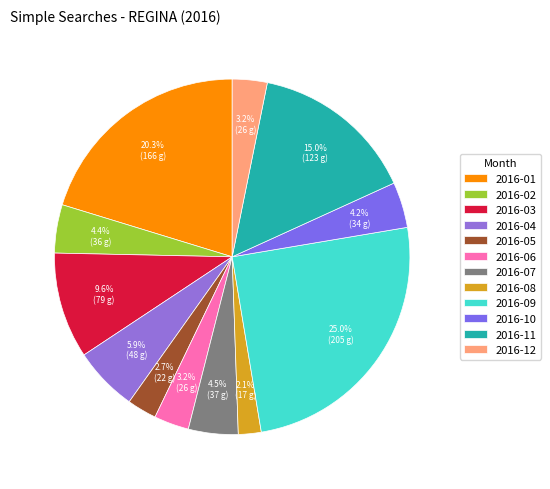

How many segments does this pie chart have?

12